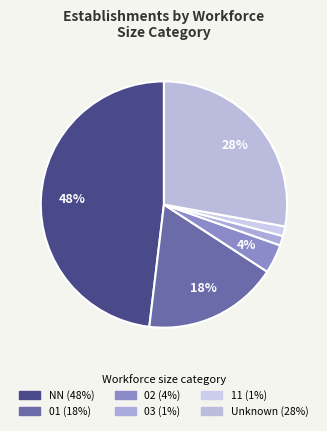

Which slice is the smallest?

03